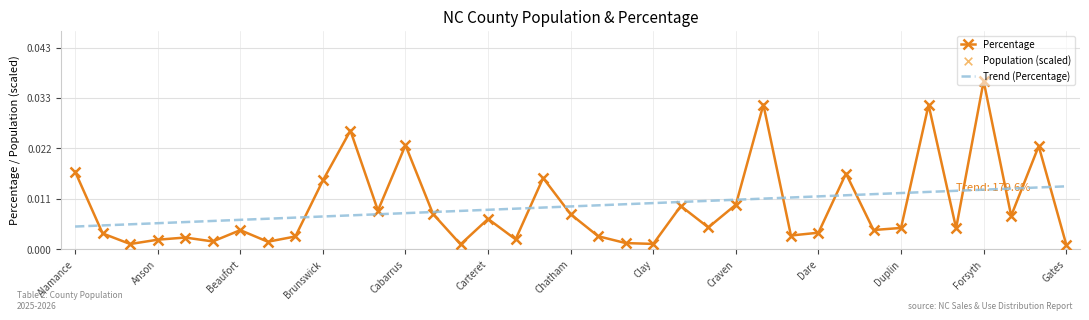

What are all the series names shown in the legend?

Percentage, Trend (Percentage), Population (scaled)